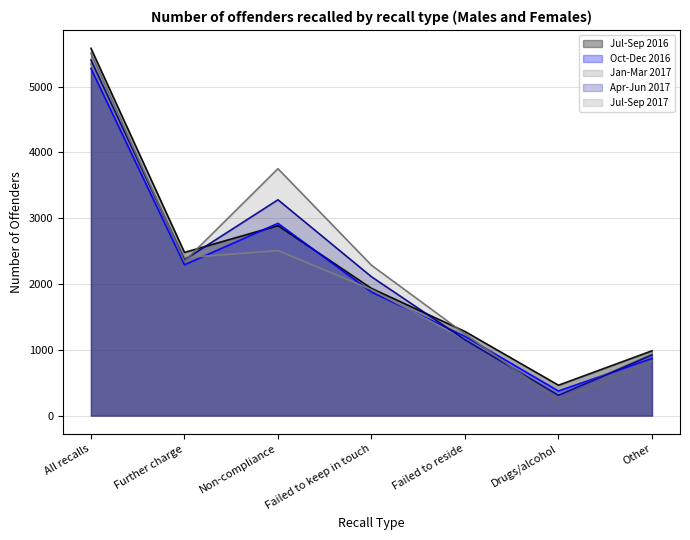

Count the number of data series in this chart.

5